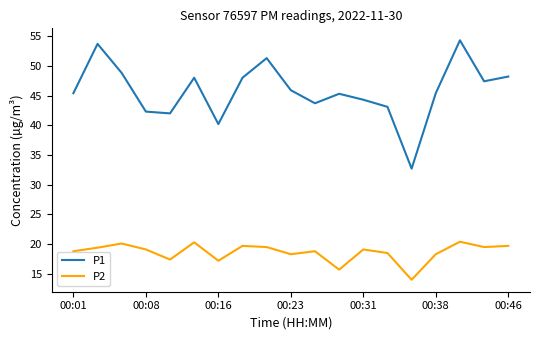

What is the maximum value shown in the chart?

54.3